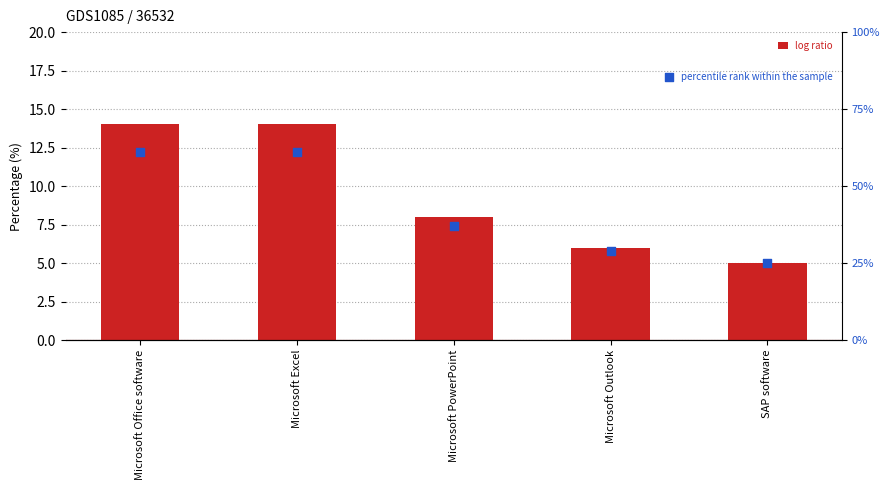

At how many categories does at least one series exceed 8?

2